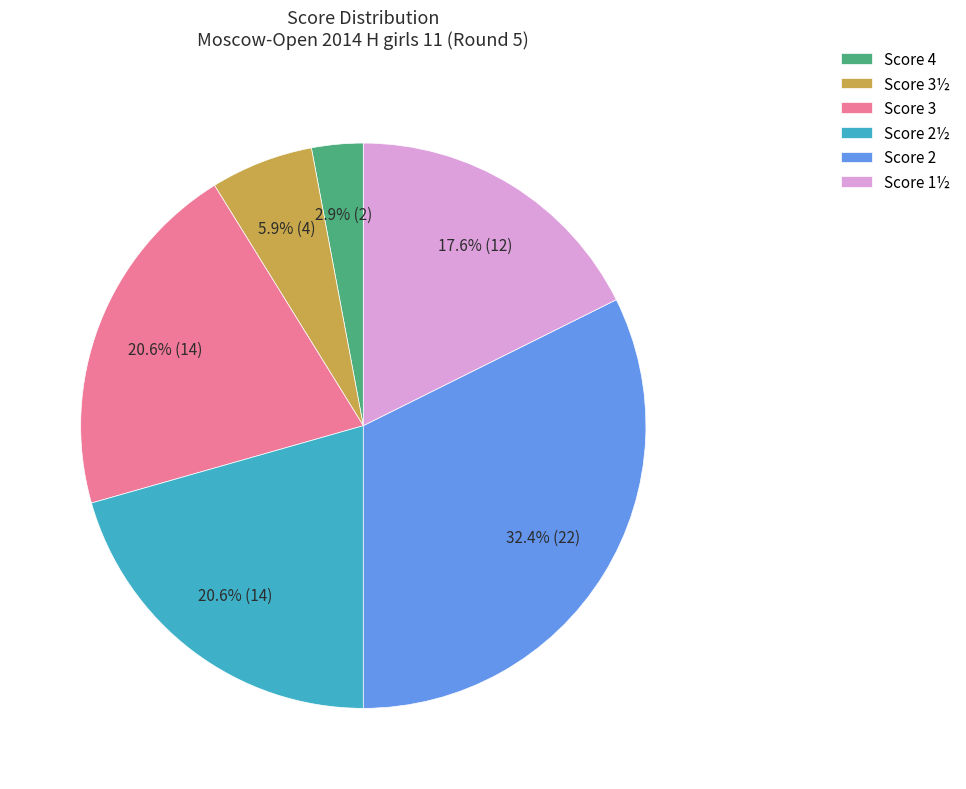

Which has a higher value, Score 2½ or Score 4?

Score 2½